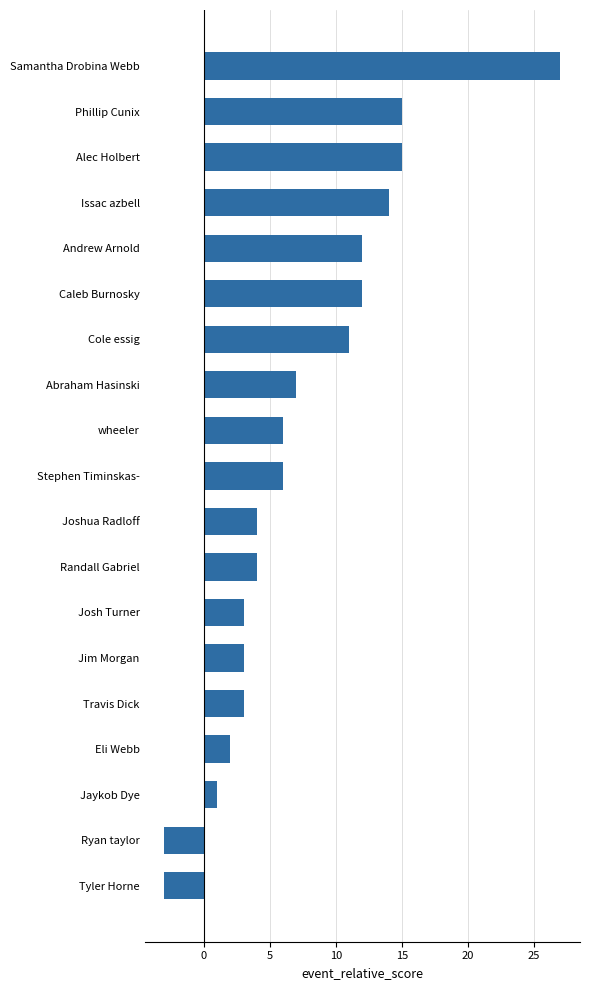

What is the approximate value at Joshua Radloff?

4